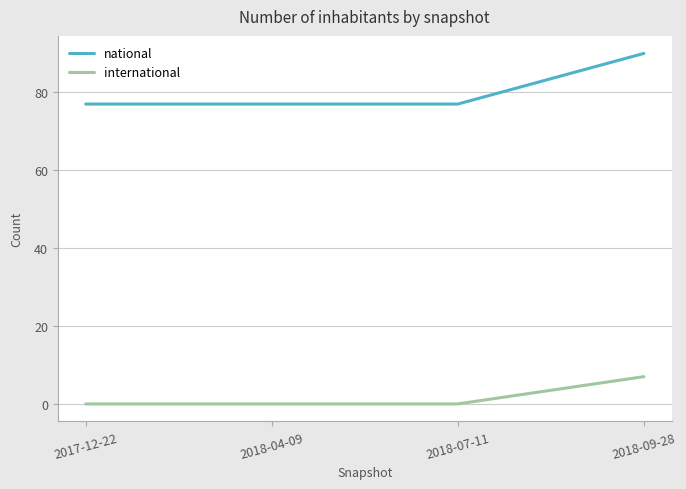

What position from the left is 2018-07-11?

3